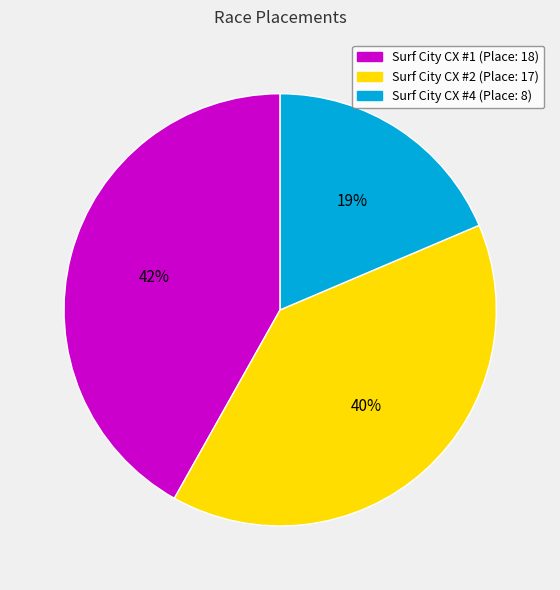

To the nearest percent, what is the combined percentage of Surf City CX #1 and Surf City CX #4?

60%